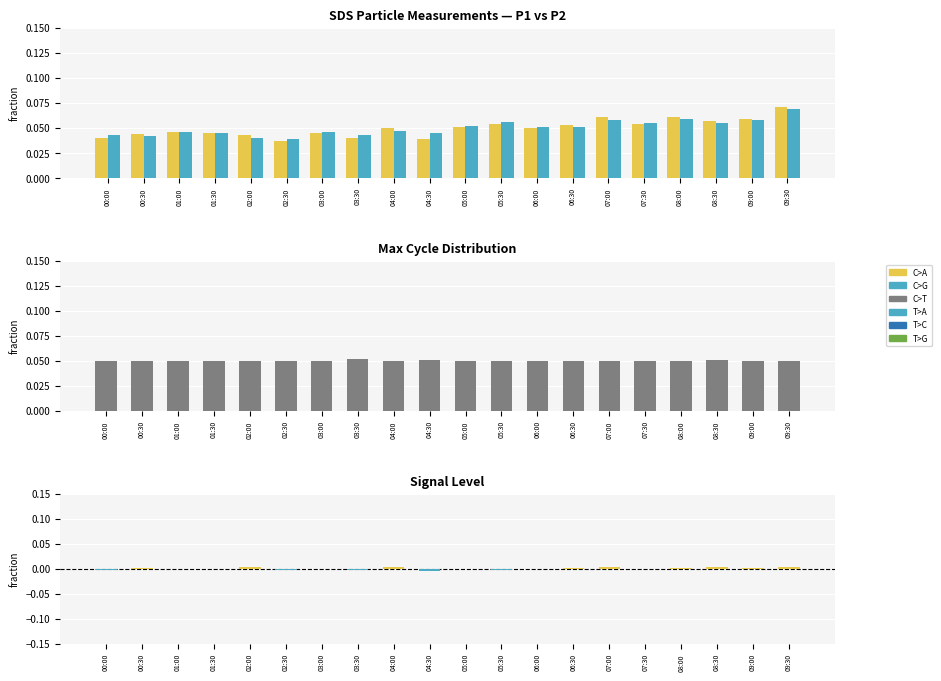

Is the value of Signal at 00:00 greater than the value of Max_cycle at 01:30?

No